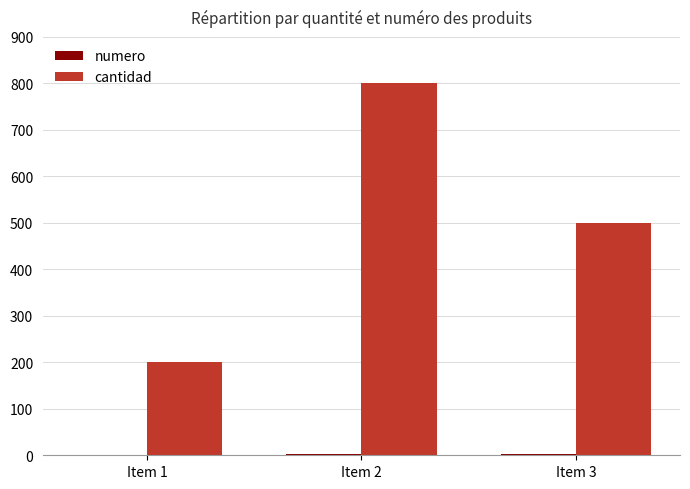

The value of cantidad at Item 2 is 800. True or false?

True